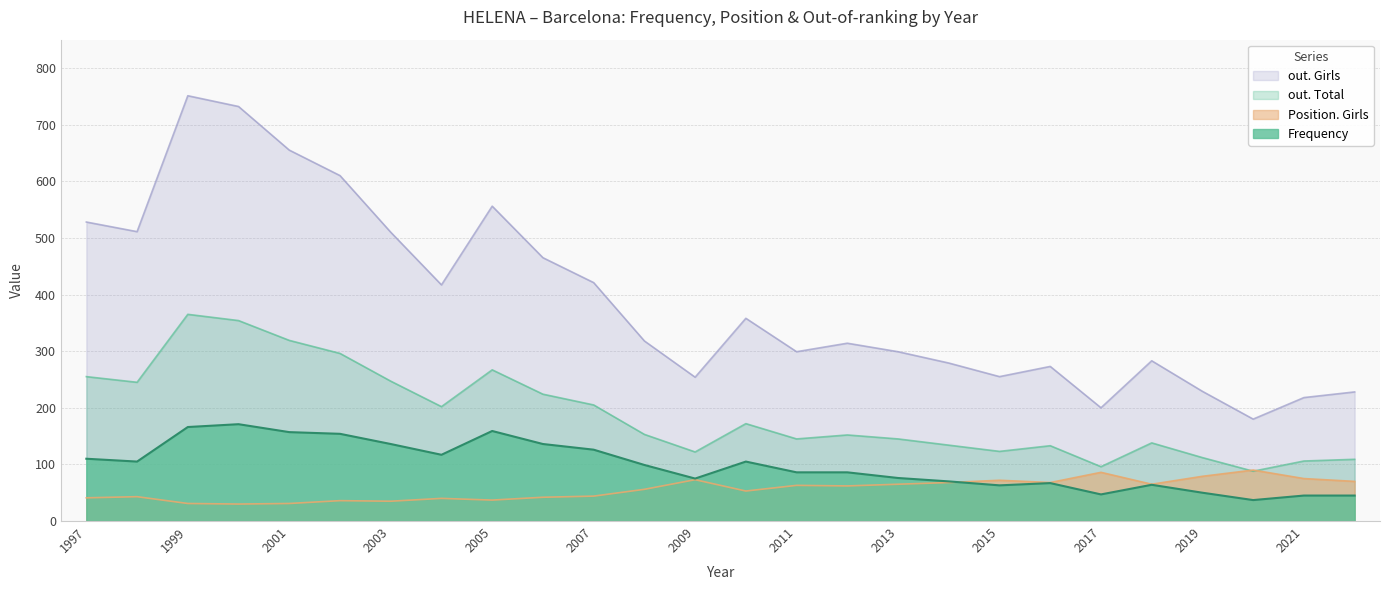

Which category has the lowest value in the Frequency series?

2020